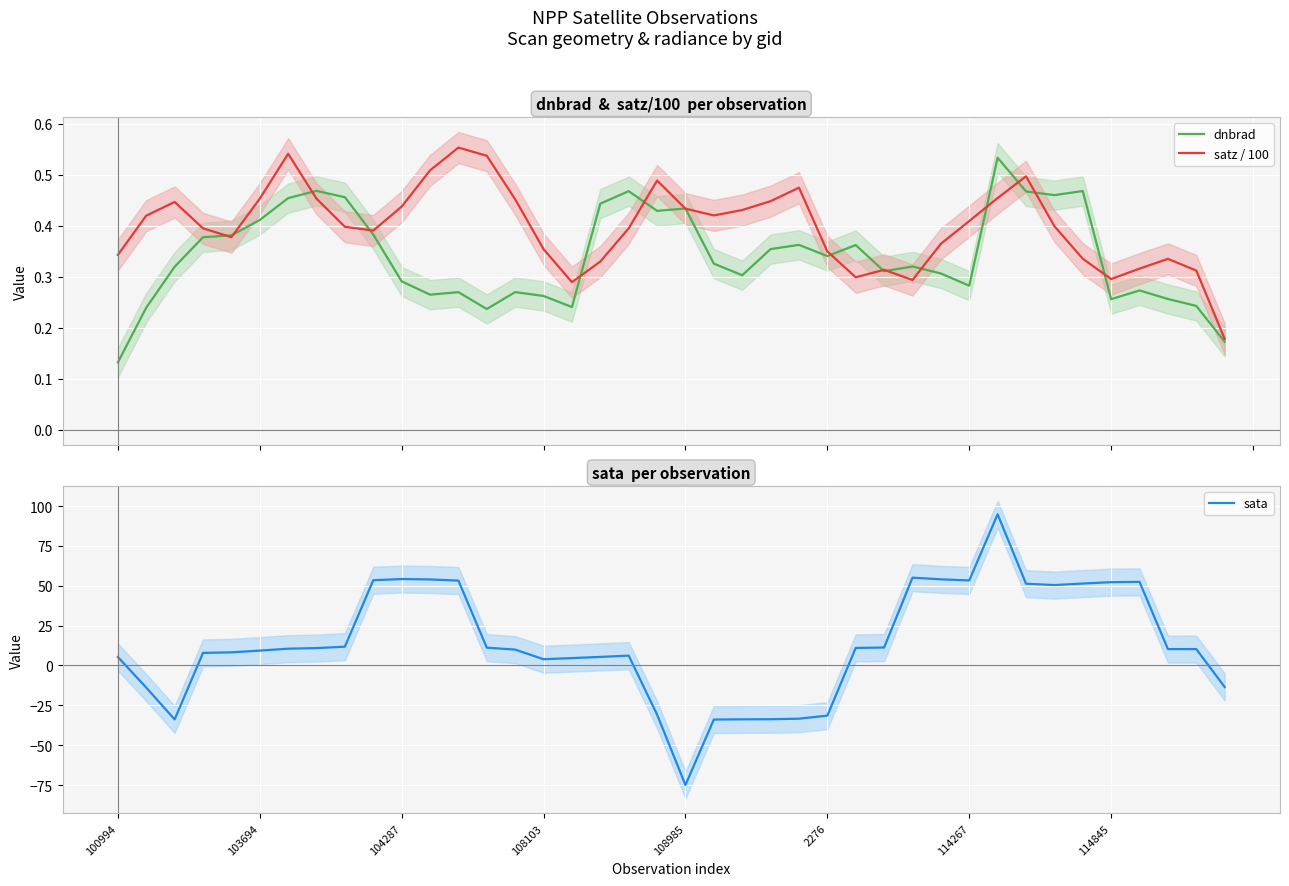

What is the sum of the satz / 100 values at 39 and 31?

0.6